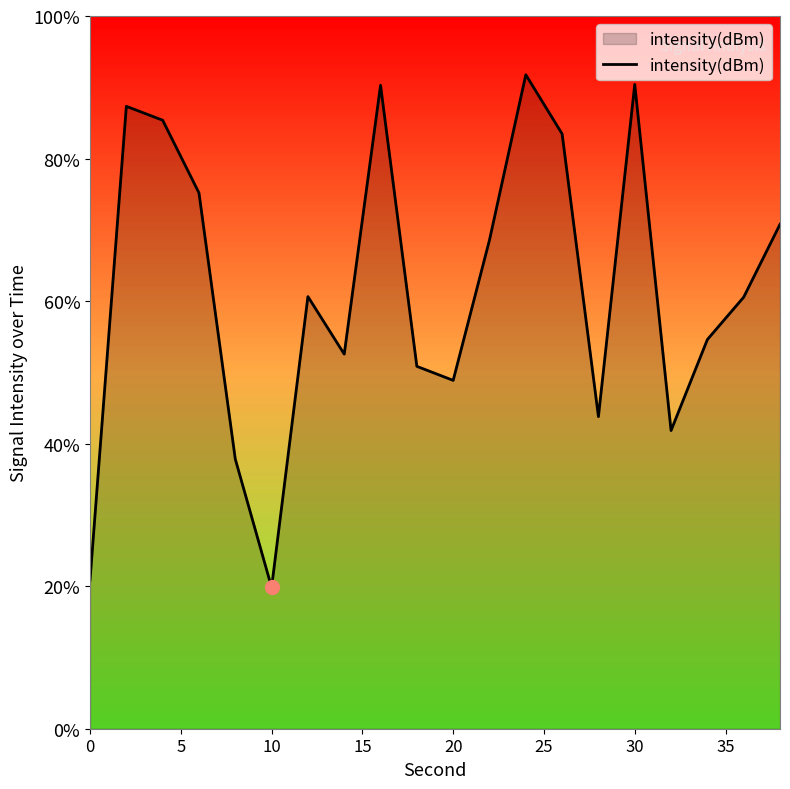

Does the chart have visible grid lines?

No